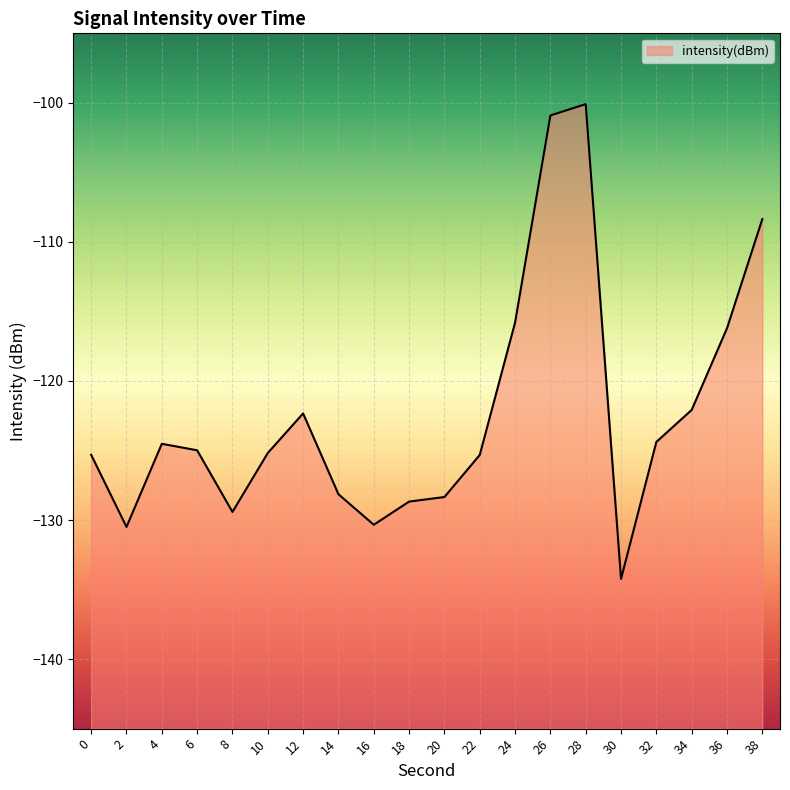

Count the number of data series in this chart.

1